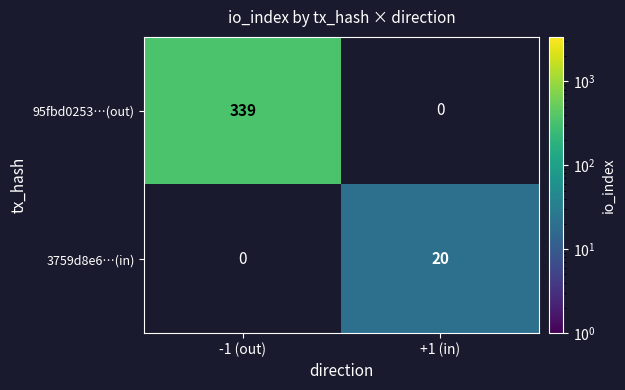

How many values in 3759d8e6…(in) are above zero?

1